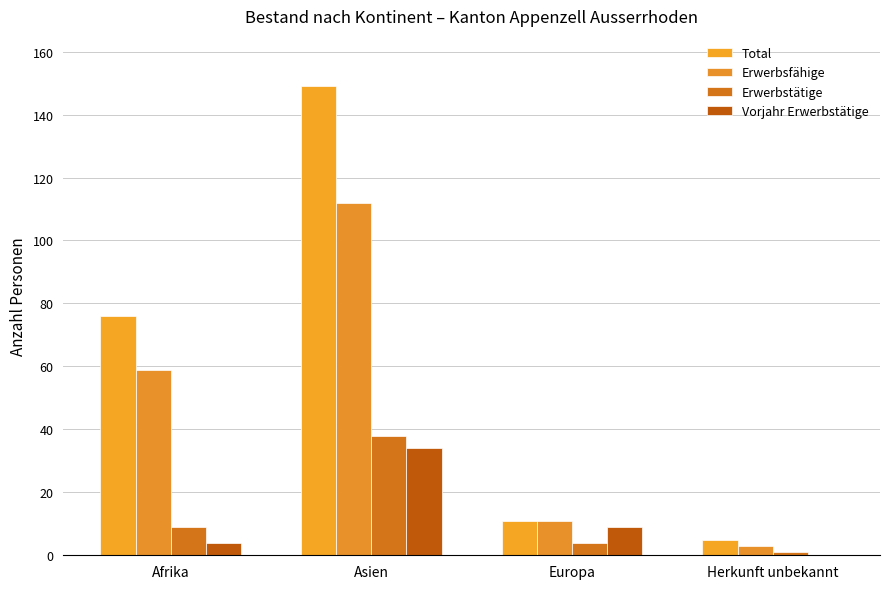

How many values in Vorjahr Erwerbstätige are above zero?

3